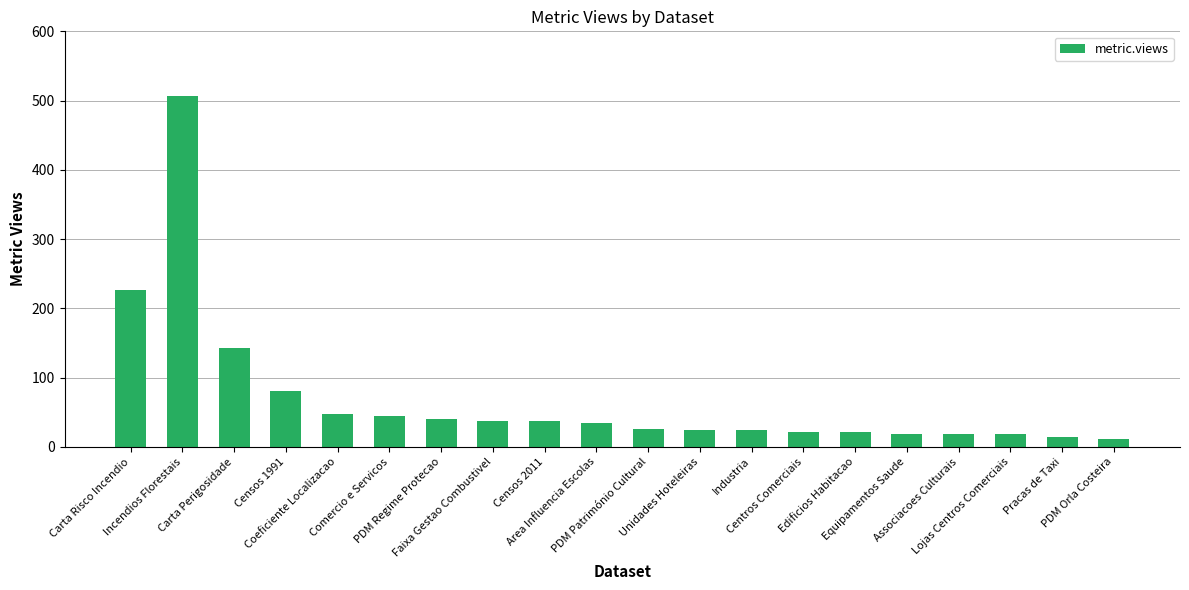

What is the maximum value shown in the chart?

506